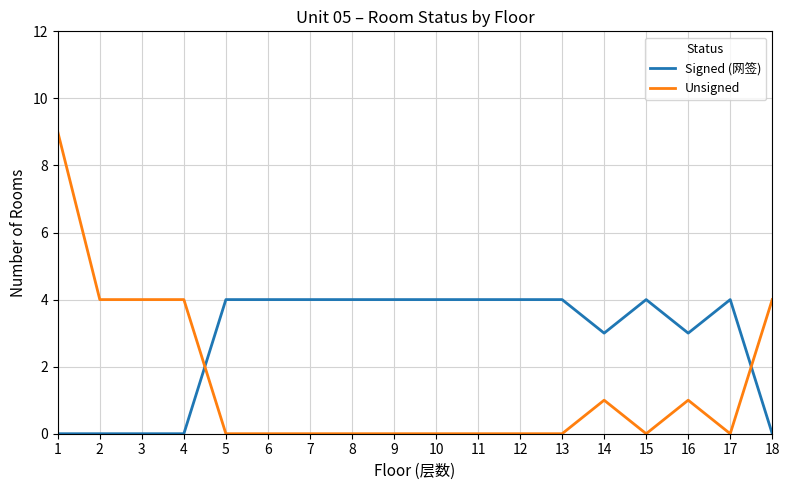

Which series has the widest spread of values?

Unsigned